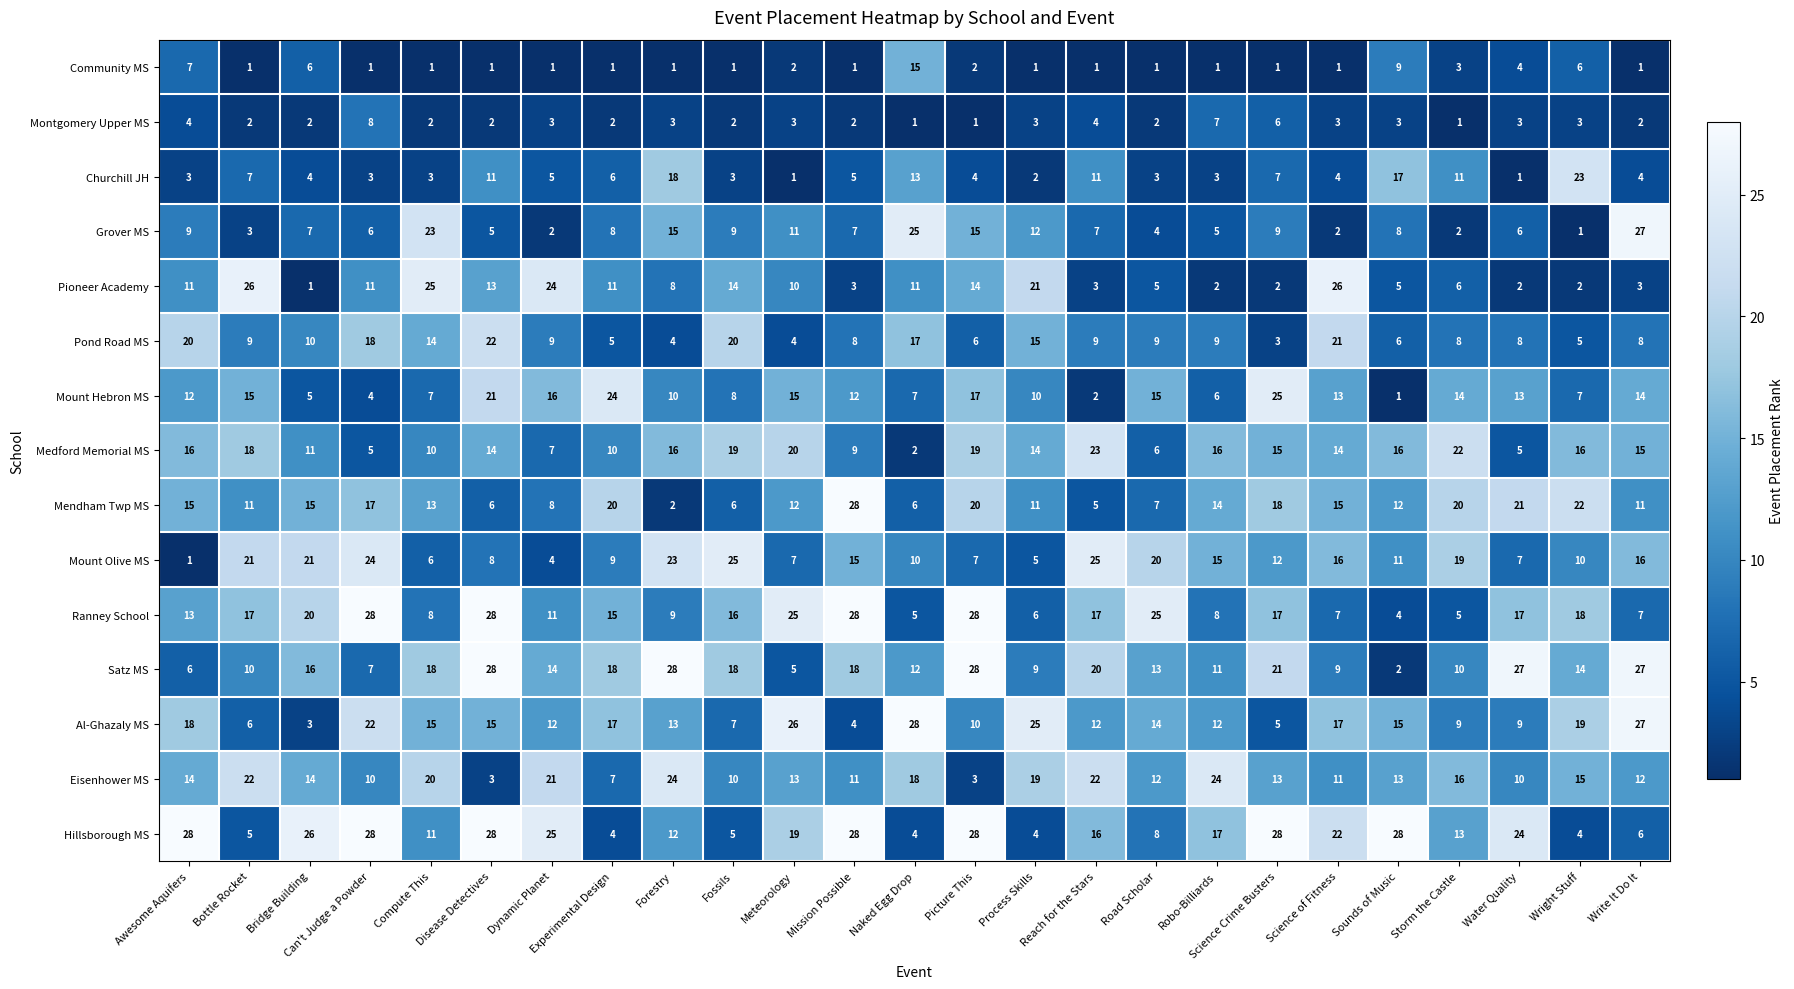

At which label does Churchill JH first exceed 4?

Bottle Rocket